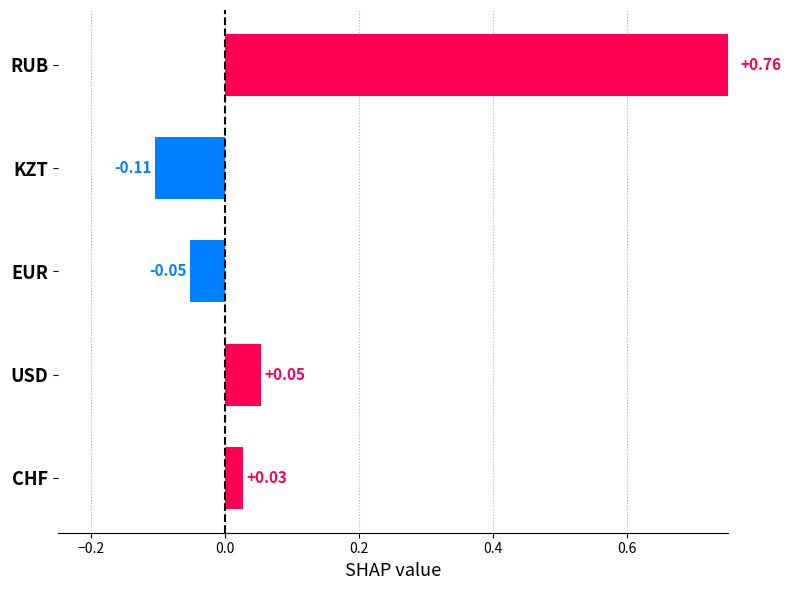

Are the bars horizontal?

Yes